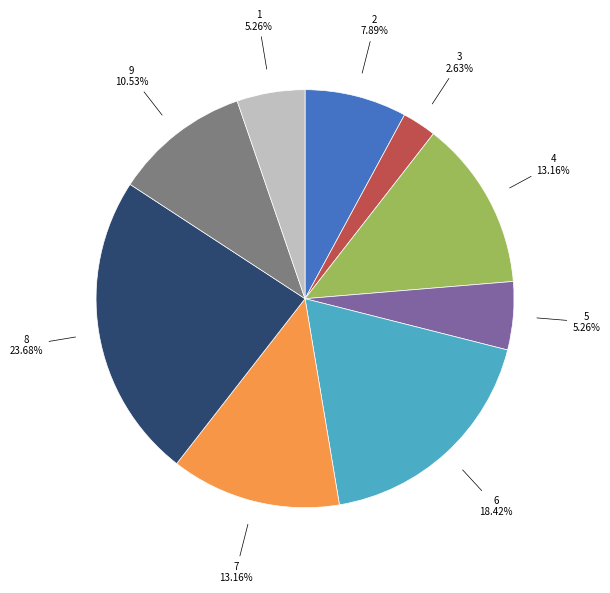

Between 5 5.26% and 4 13.16%, which is larger?

4 13.16%